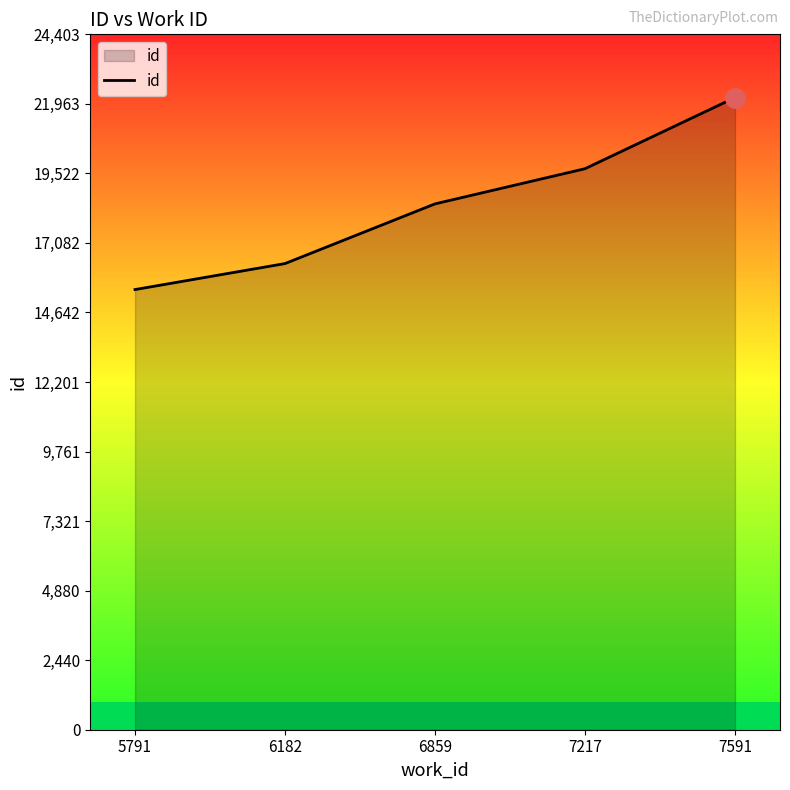

How many categories are shown in the chart?

5